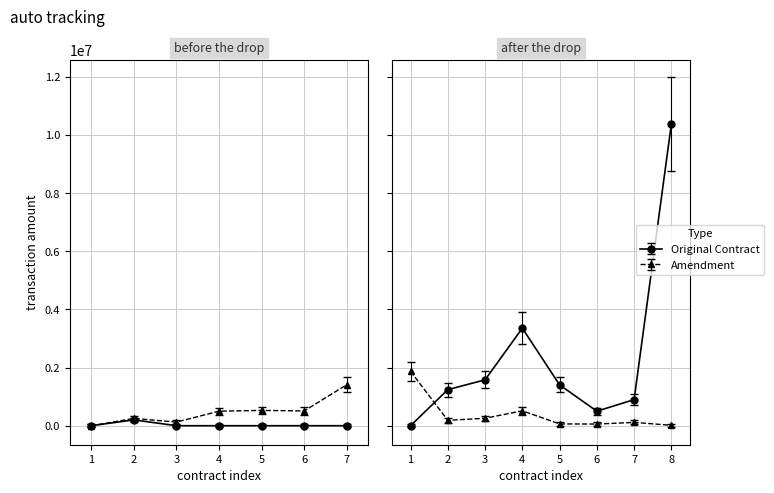

What is the sum of all Amendment values?

6391632